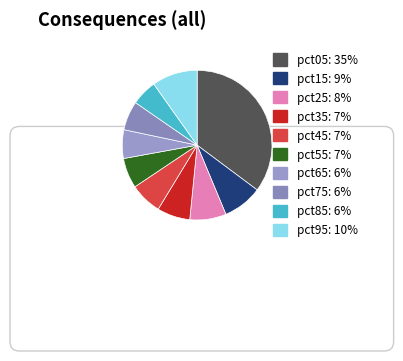

Which slice is the smallest?

pct85